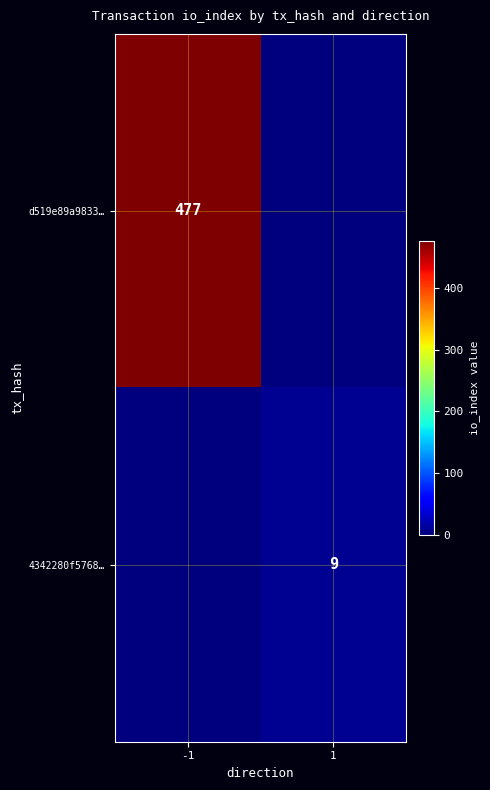

Is it true that 4342280f5768… equals 9 at 1?

True